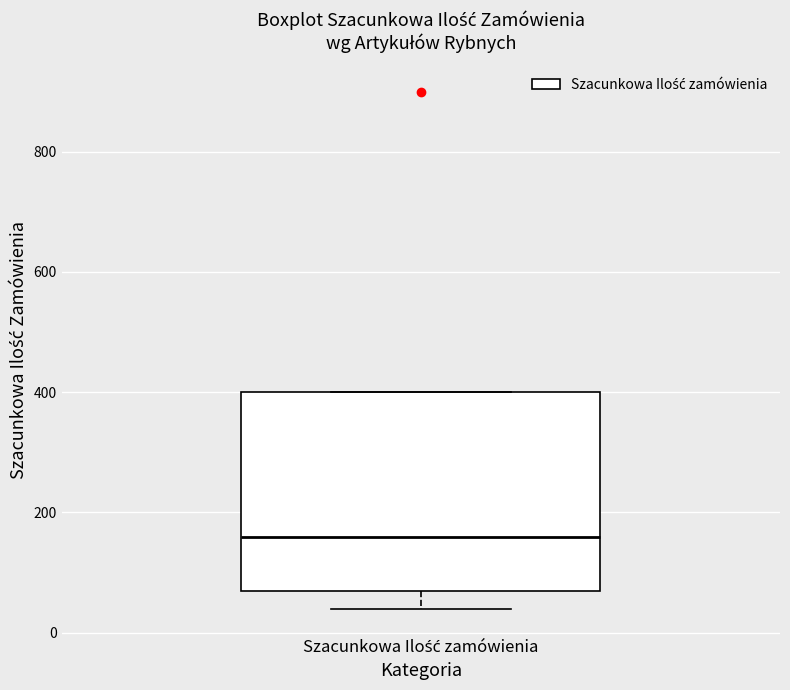

Where is the upper edge of the box for Szacunkowa Ilość zamówienia on the y-axis? The values are not printed on the chart, so give them approximately, as read against the axis.

400